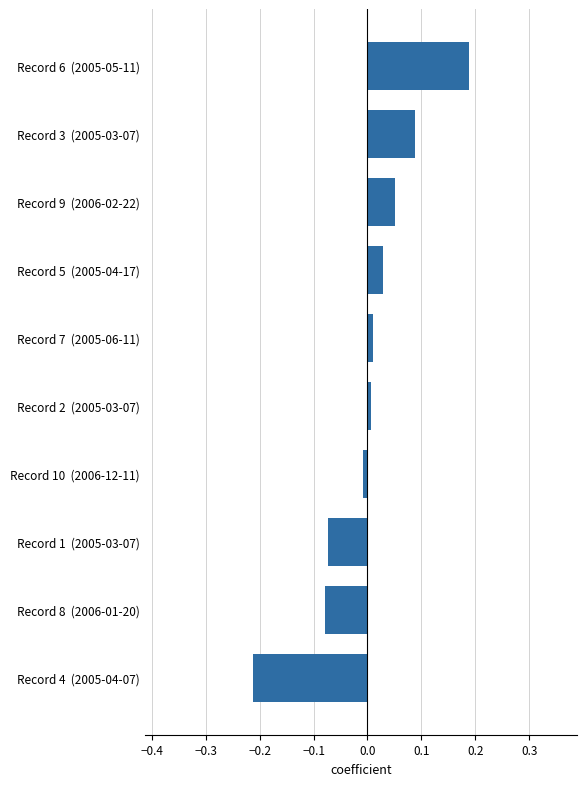

How many negative values are there?

4